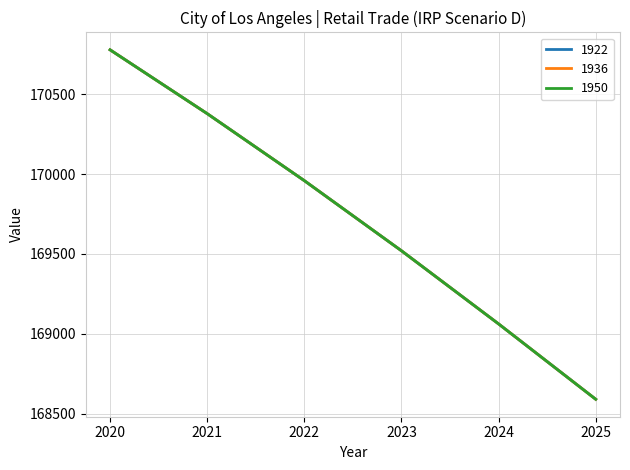

How many lines are shown in the chart?

3